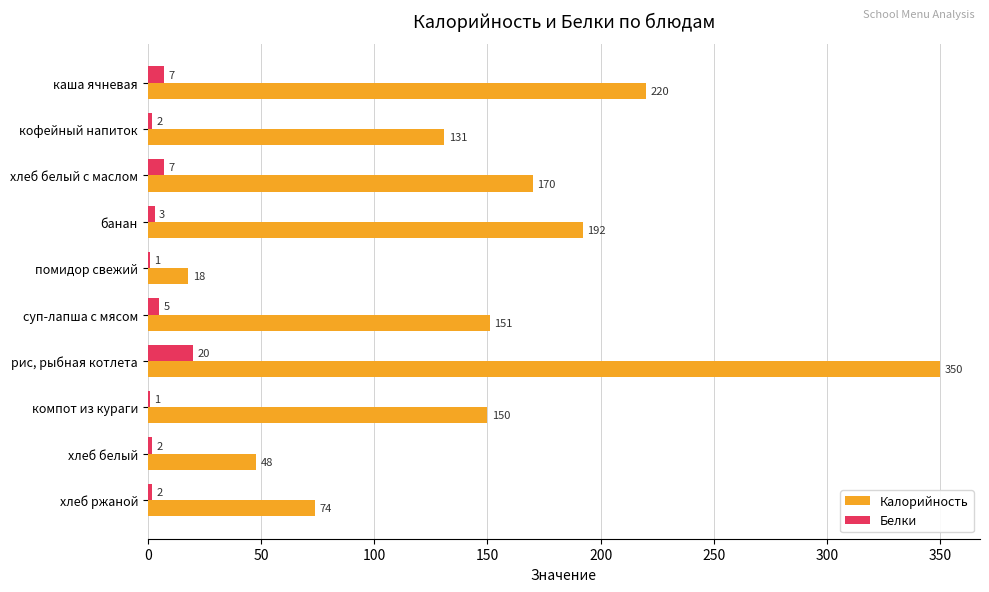

What is the highest value of the Калорийность series?

350